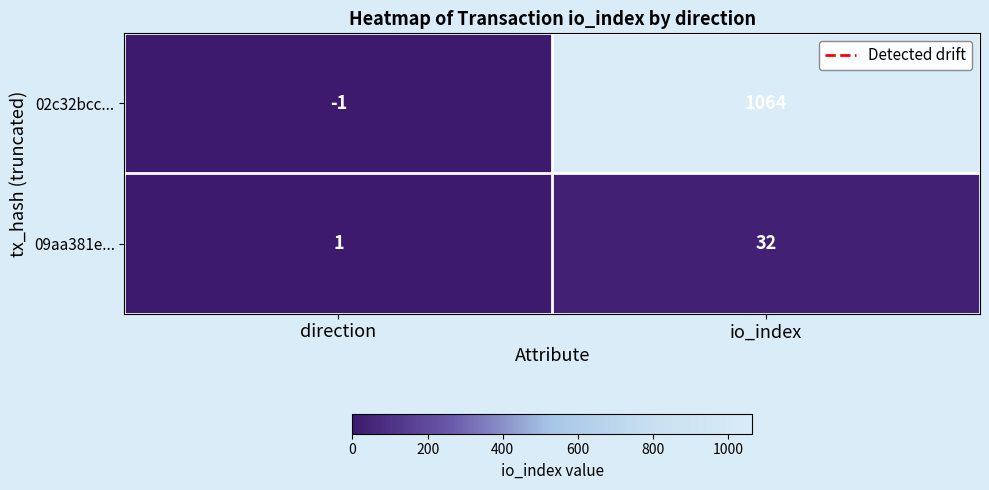

Reading left to right, extract all data points from this chart.

02c32bcc...: -1	1064
09aa381e...: 1	32